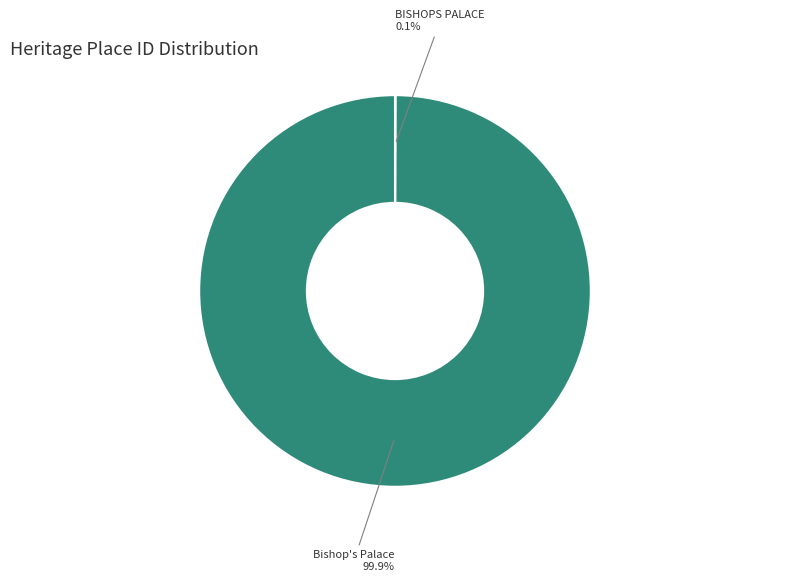

Does any single category account for the majority?

Yes